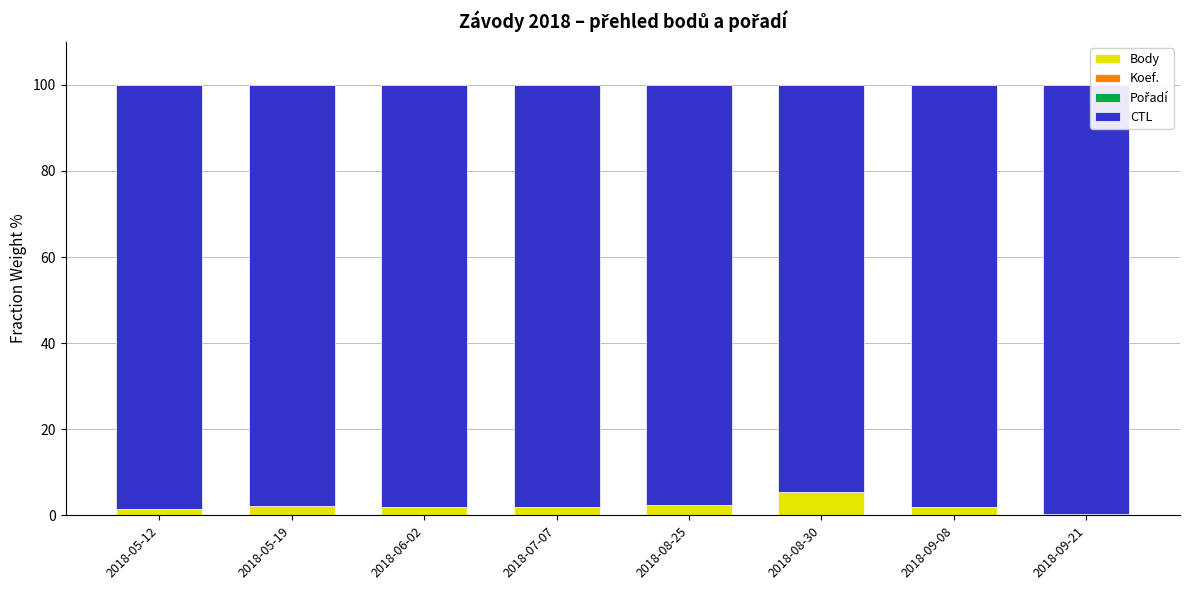

Between 2018-09-08 and 2018-09-21, which series saw the biggest shift?

CTL